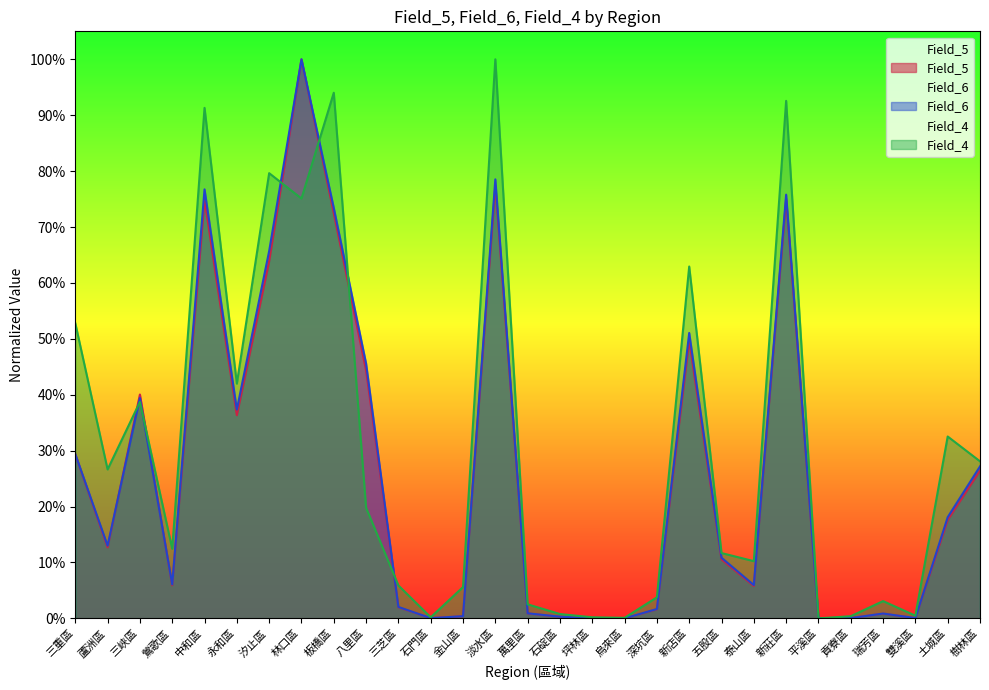

Where is the first local maximum for Field_5?

三峽區